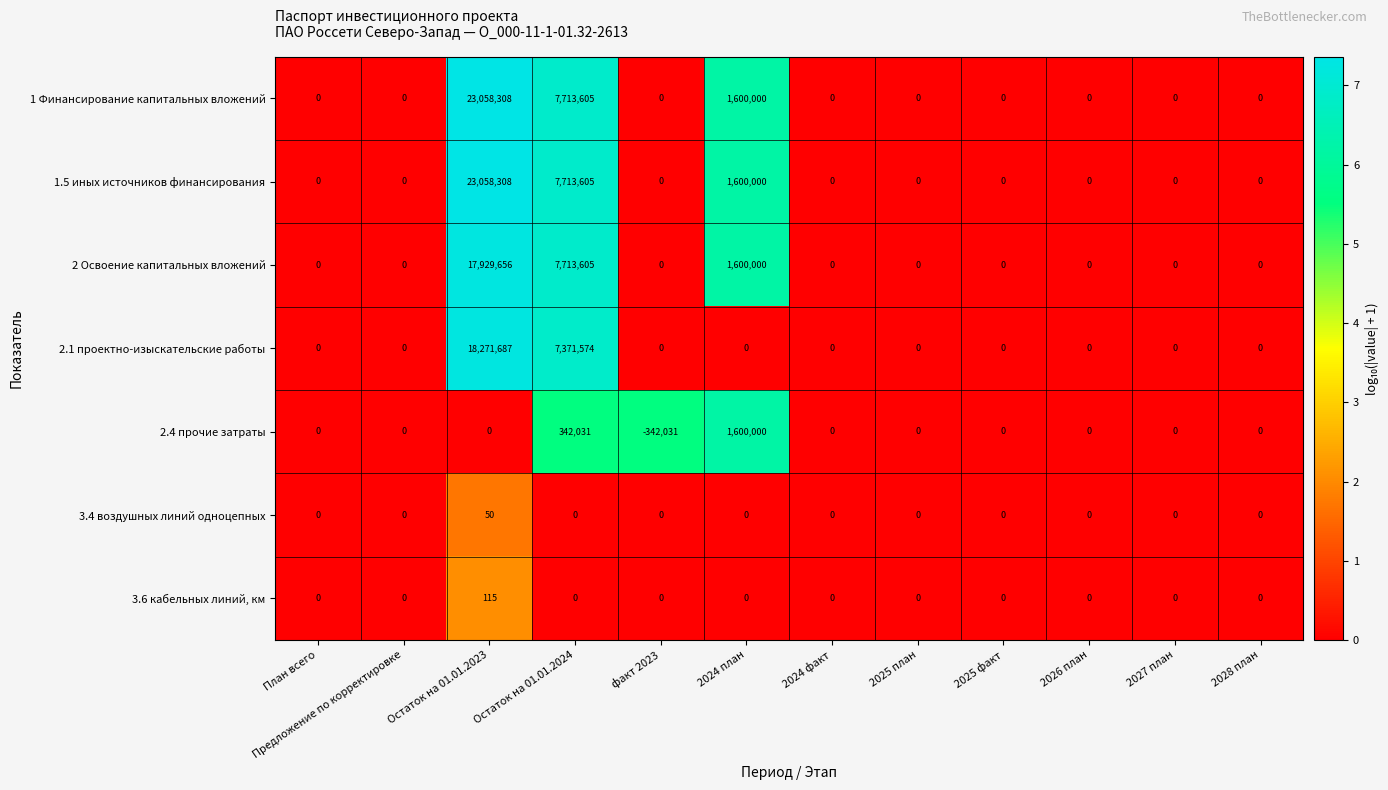

What is the sum of the 2.1 проектно-изыскательские работы values at Остаток на 01.01.2023 and Предложение по корректировке?

18271687